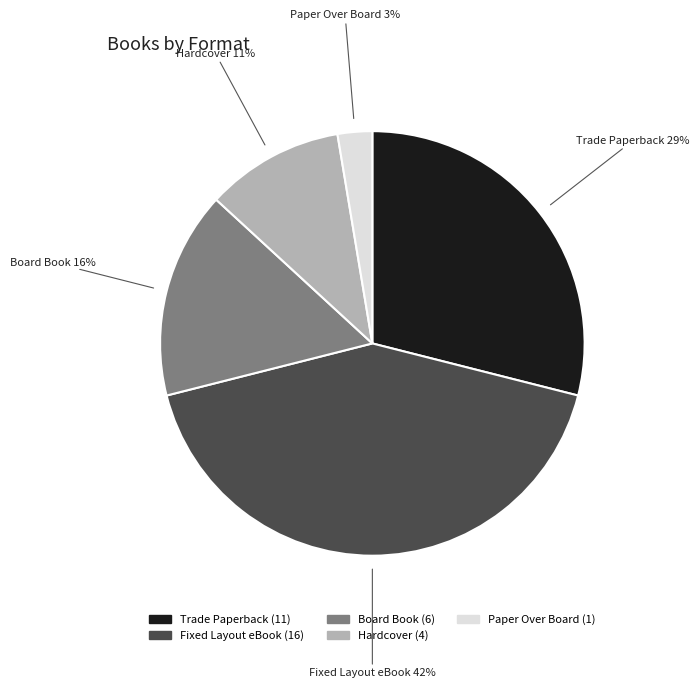

Which slice is the smallest?

Paper Over Board